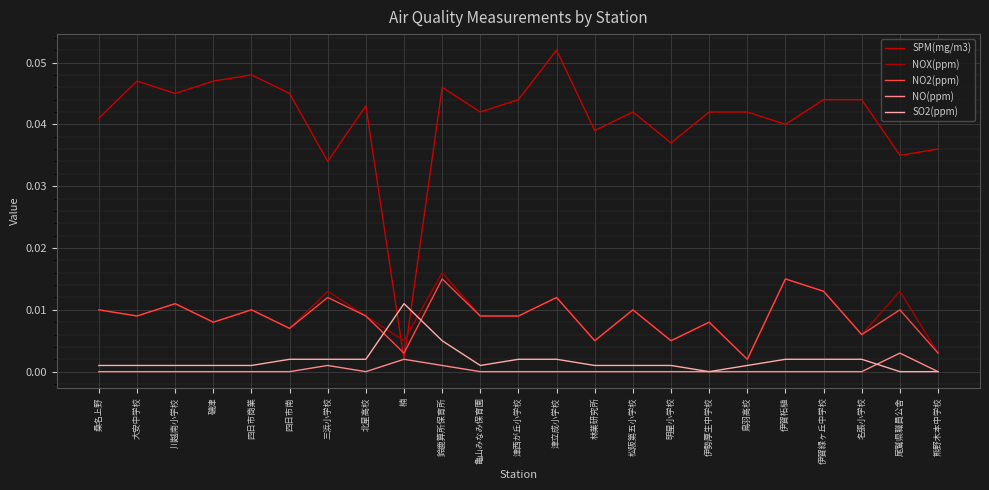

Which series ends up on top after the final intersection of SO2(ppm) and SPM(mg/m3)?

SPM(mg/m3)